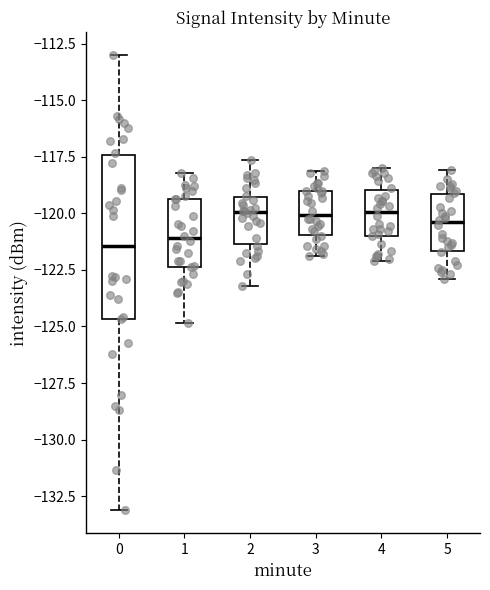

Reading left to right, read every box against the y-axis: the position of its median line, the range the box covers, and the ends of its whiskers. The values are not printed on the chart, so give them approximately, as read against the axis.

0: median -121.5, box -124.5 to -117.5, whiskers -133.0 to -113.0
1: median -121.0, box -122.5 to -119.5, whiskers -125.0 to -118.0
2: median -120.0, box -121.5 to -119.5, whiskers -123.0 to -117.5
3: median -120.0, box -121.0 to -119.0, whiskers -122.0 to -118.0
4: median -120.0, box -121.0 to -119.0, whiskers -122.0 to -118.0
5: median -120.5, box -121.5 to -119.0, whiskers -123.0 to -118.0